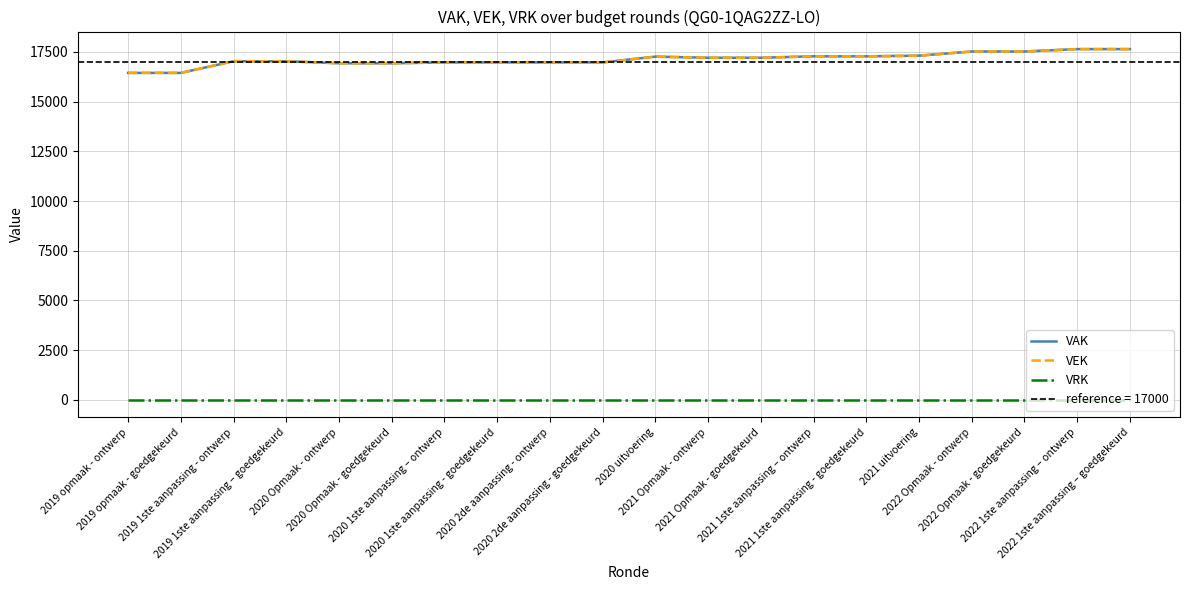

True or false: VAK and VEK intersect in this chart.

False